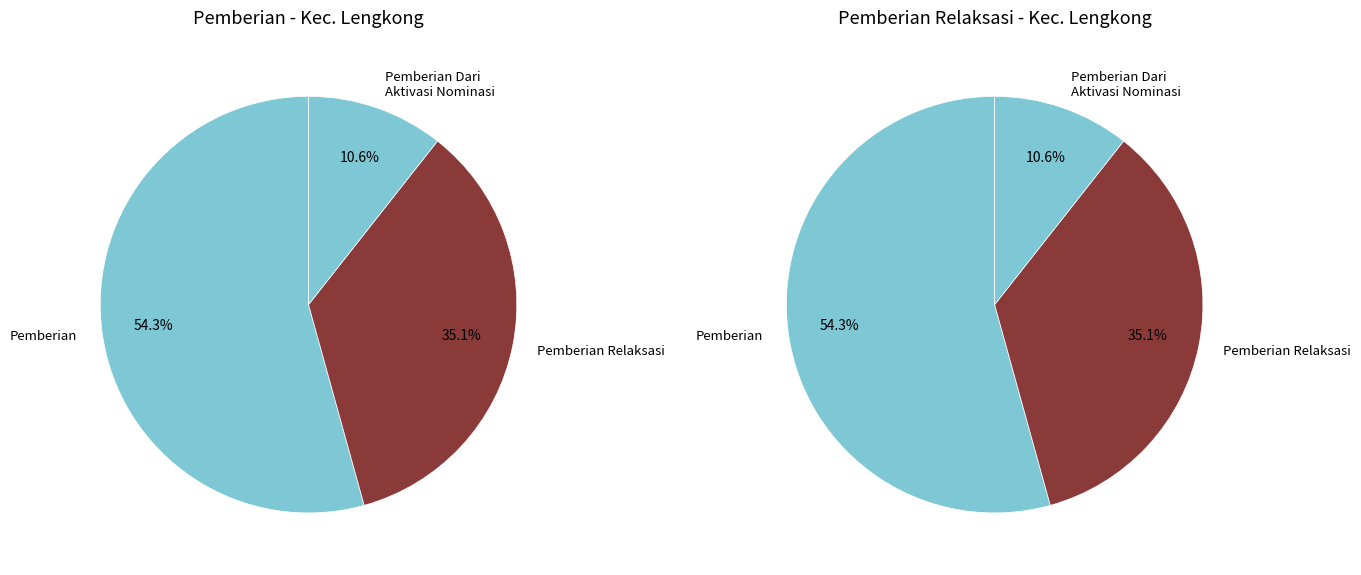

Which series has the widest spread of values?

Pemberian Relaksasi